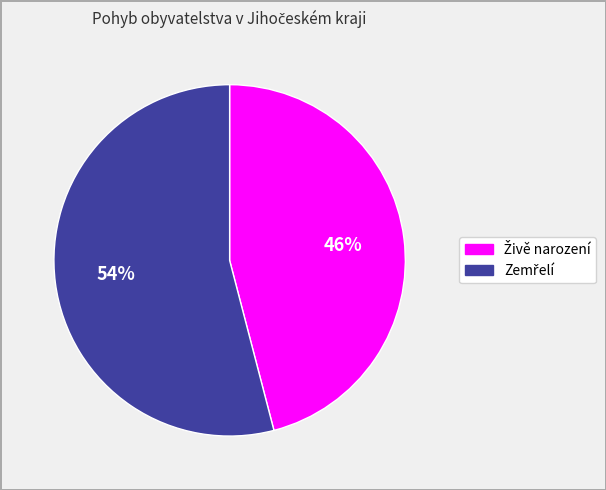

To the nearest percent, what is the difference between the largest and smallest slice percentages?

8%